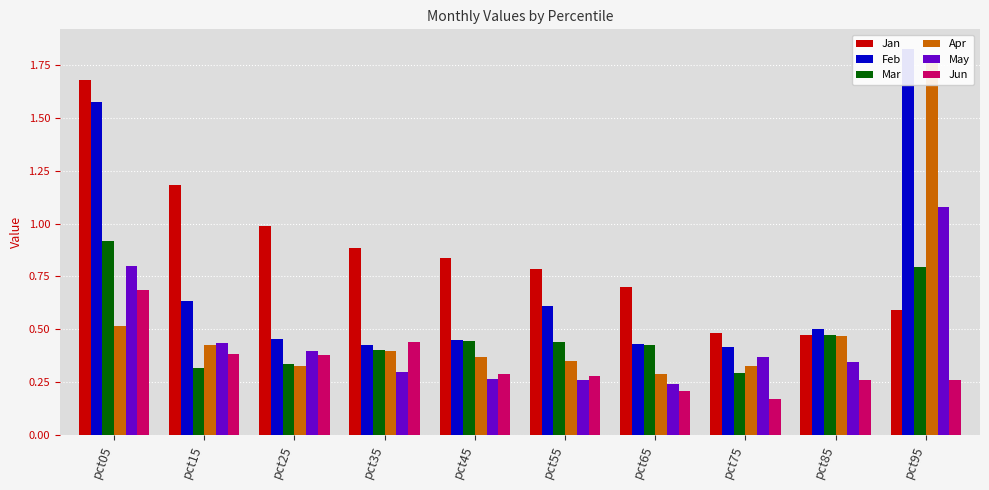

The value of Mar at pct85 is 0.5. True or false?

True